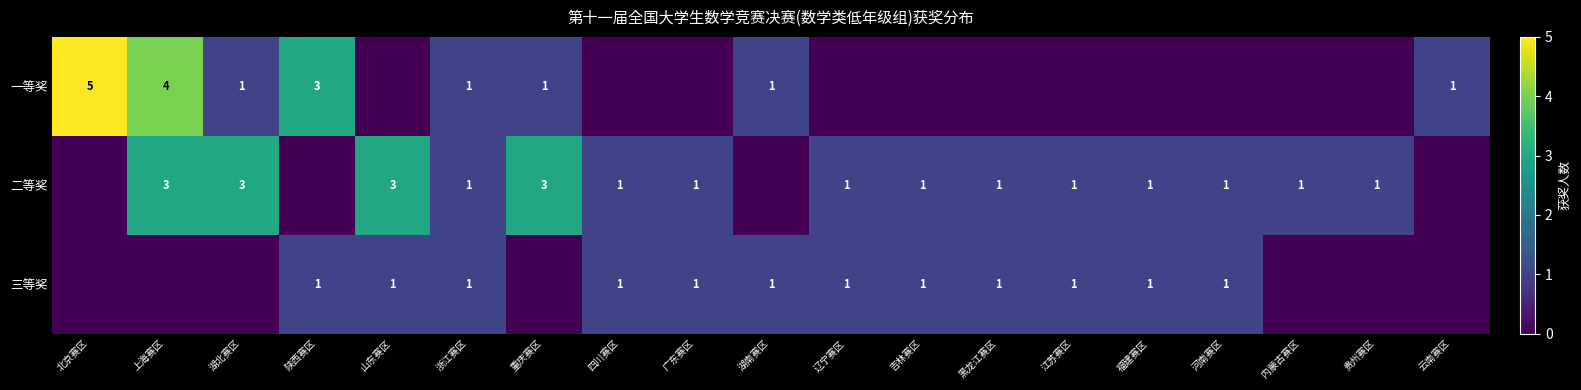

What is the total value across all series at 浙江赛区?

3